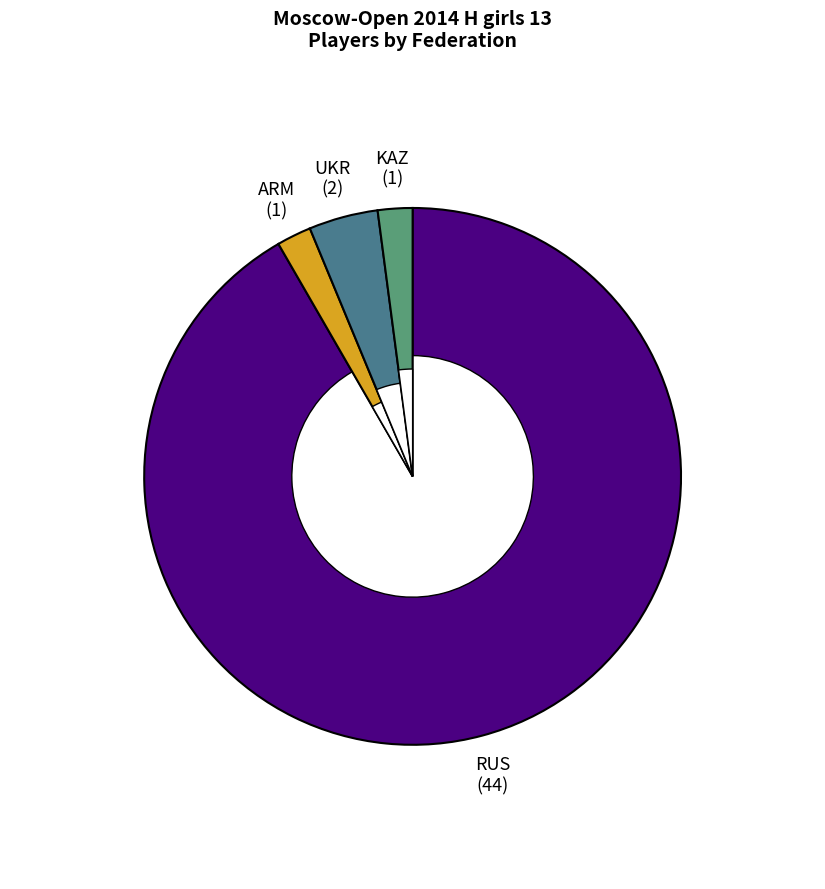

Do ARM and UKR together represent more than half of the pie?

No